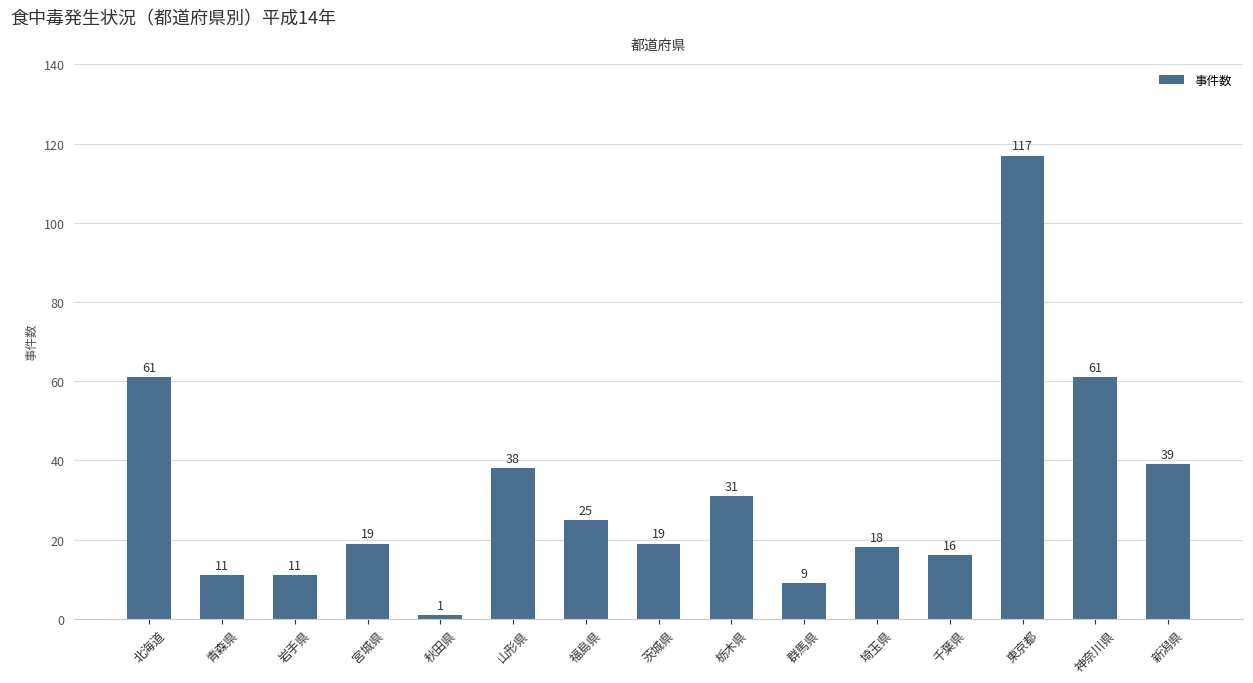

What is the value of the 7th bar from the left?

25